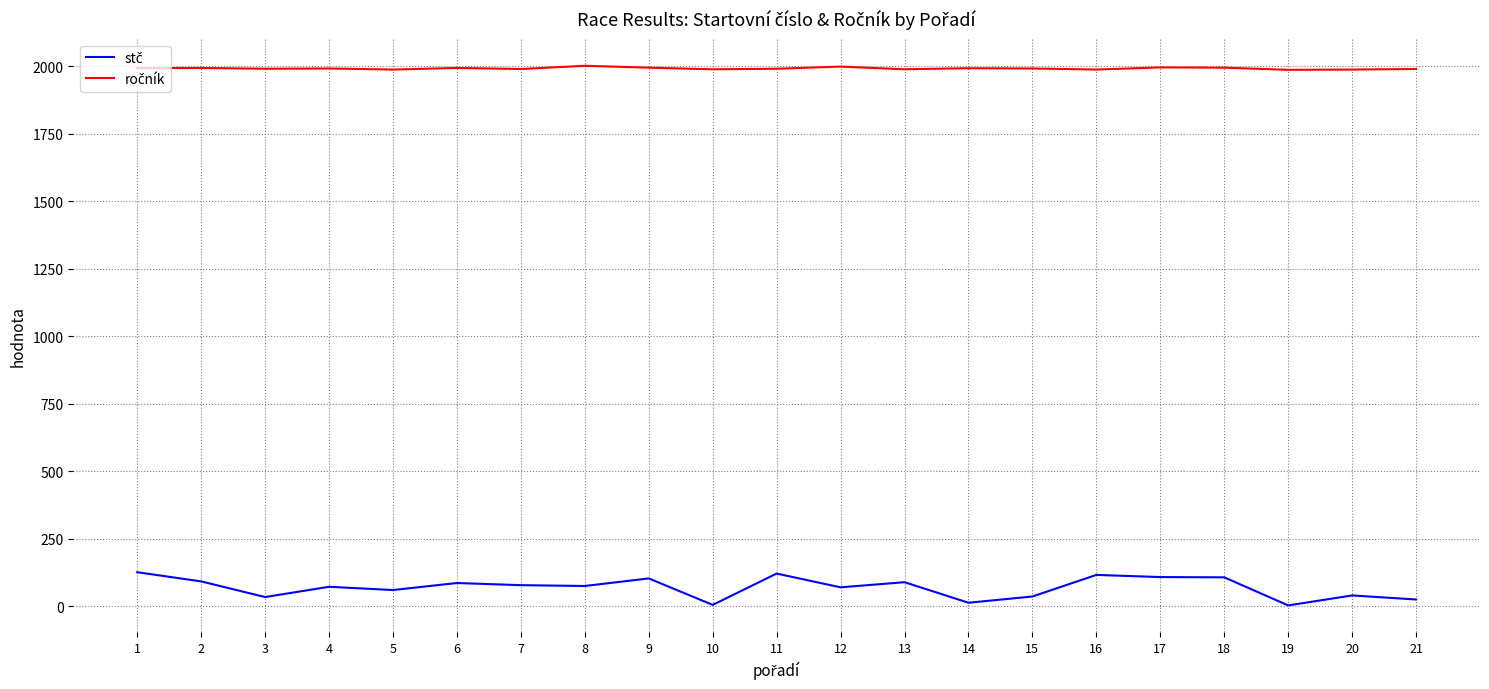

What is the maximum value shown in the chart?

2001